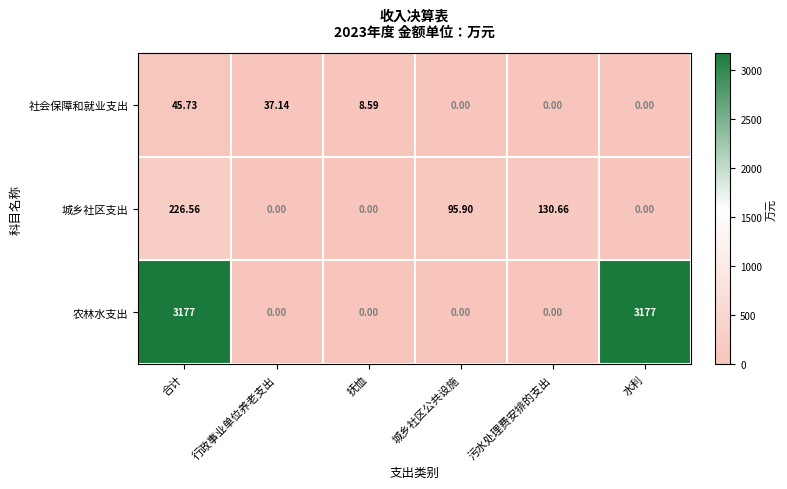

Which series has the largest total across all categories?

农林水支出